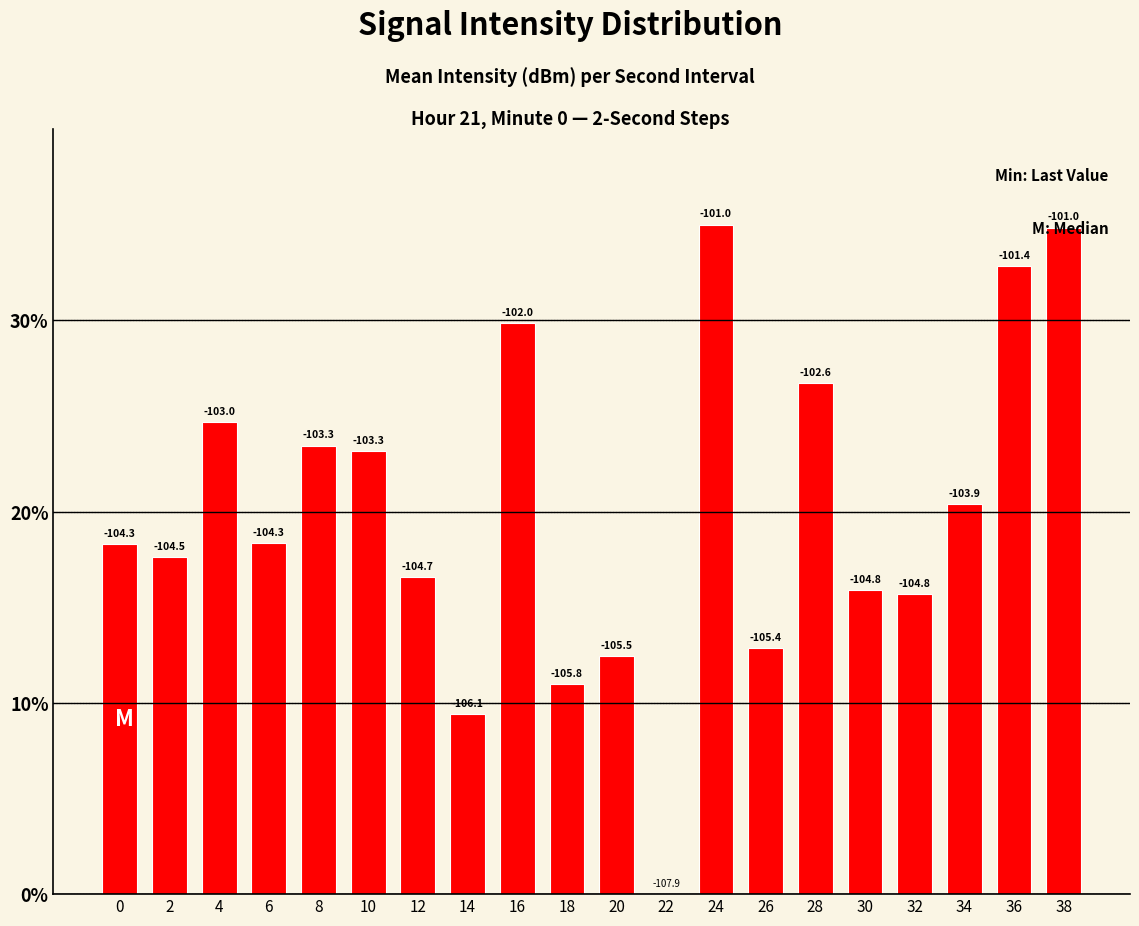

Are the bars horizontal?

No